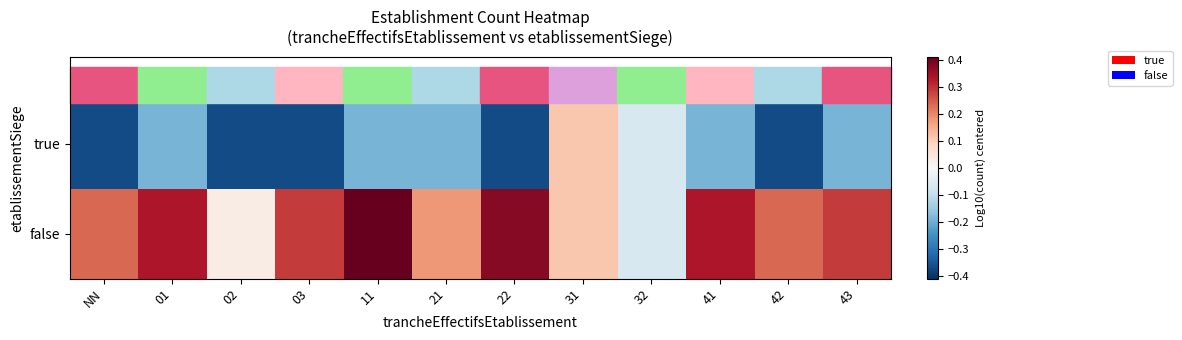

Reading left to right, extract all data points from this chart.

true: NN=-0.4	01=-0.2	02=-0.4	03=-0.4	11=-0.2	21=-0.2	22=-0.4	31=0.1	32=-0.1	41=-0.2	42=-0.4	43=-0.2
false: NN=0.2	01=0.3	02=0.0	03=0.3	11=0.4	21=0.2	22=0.4	31=0.1	32=-0.1	41=0.3	42=0.2	43=0.3